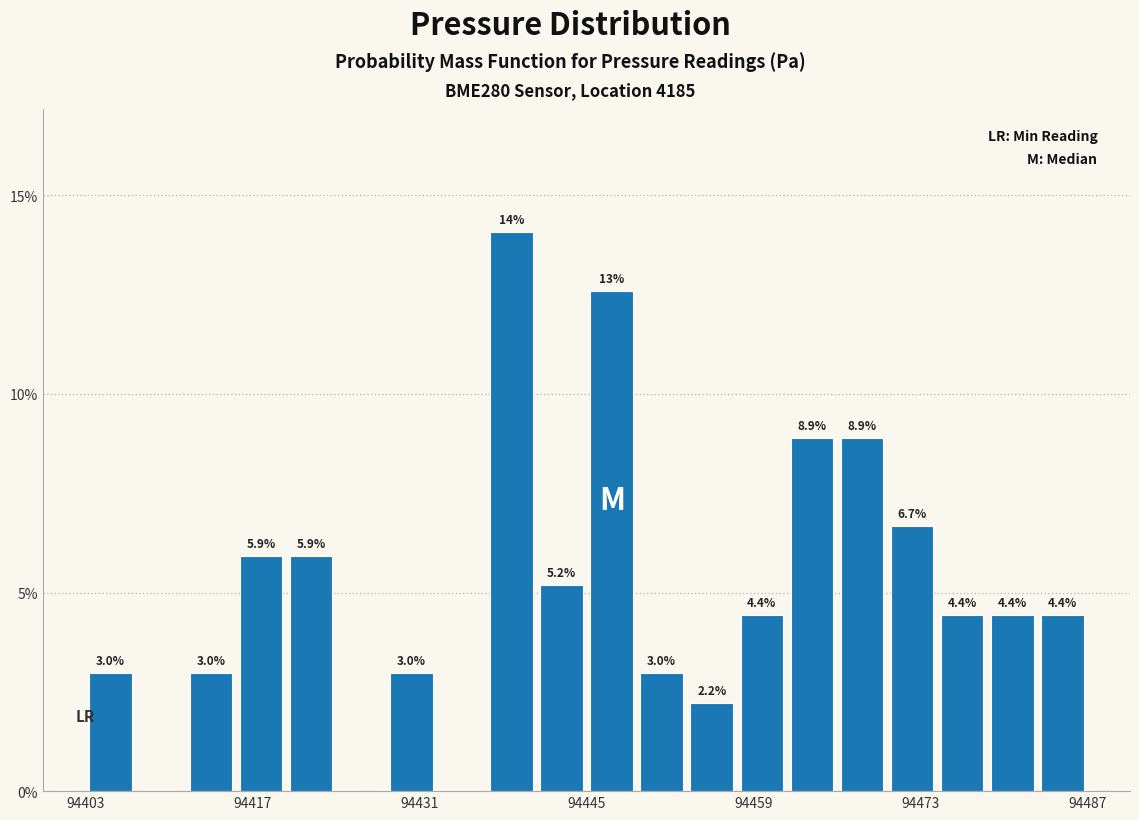

Around what value on the x-axis is the tallest bar? Give the approximate position of its centre, as read against the axis.

94438